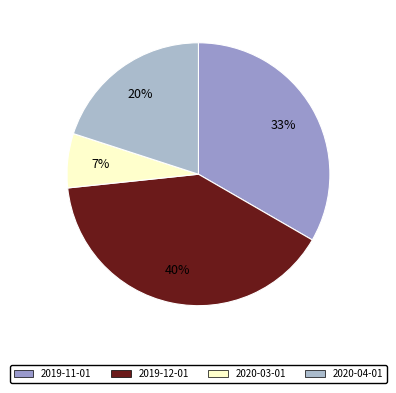

Is it true that 2019-12-01 is 40% of the pie?

True